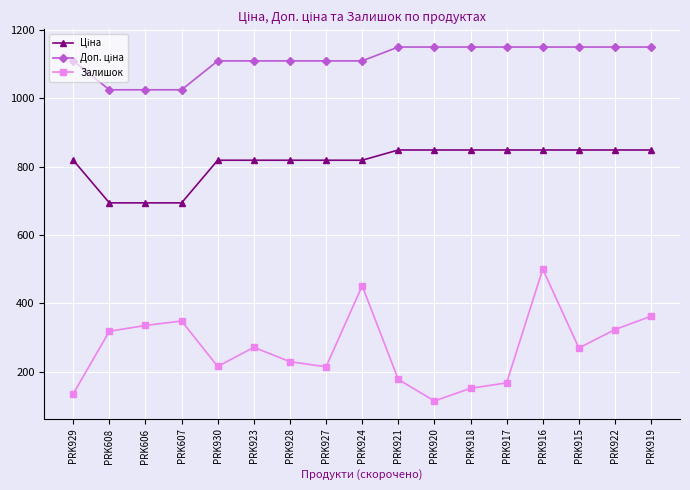

What is the difference between the highest and lowest values at PRK922?

826.7